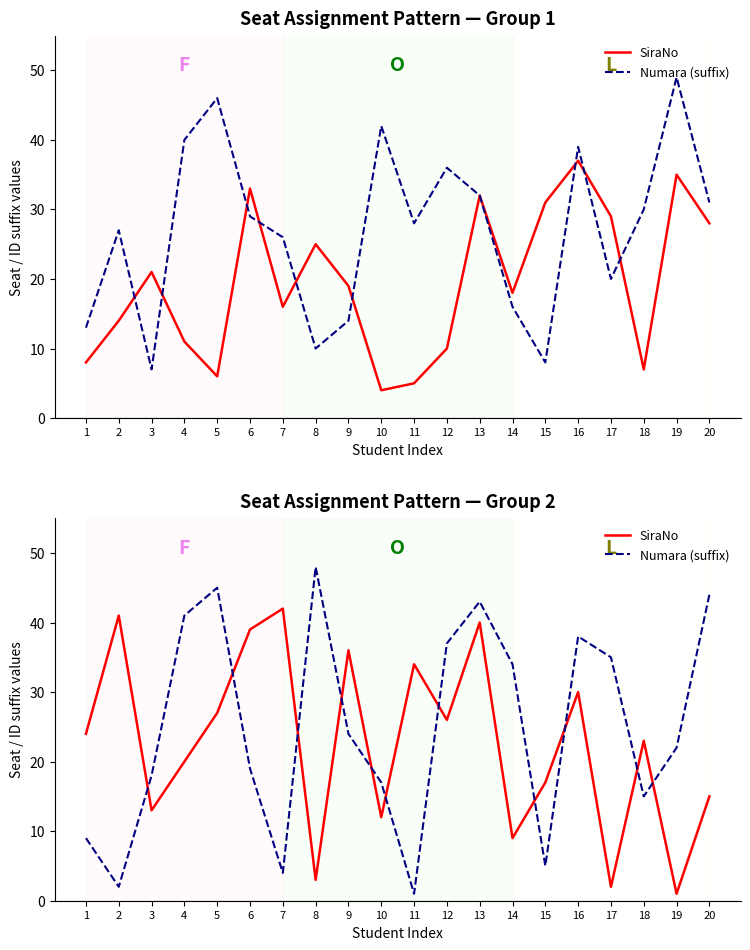

Which category has the lowest value across all series?

19